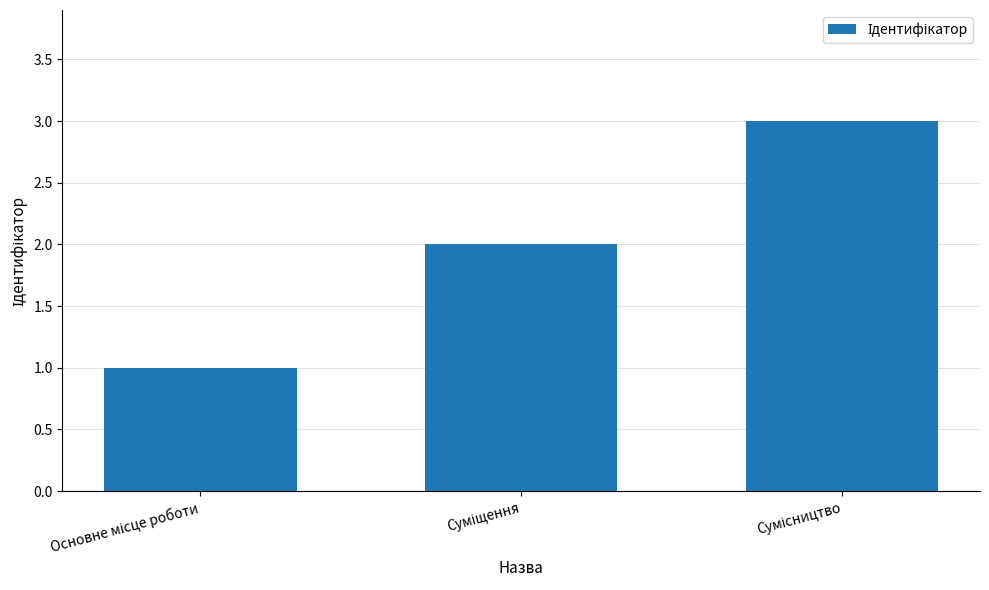

What is the greatest value displayed?

3